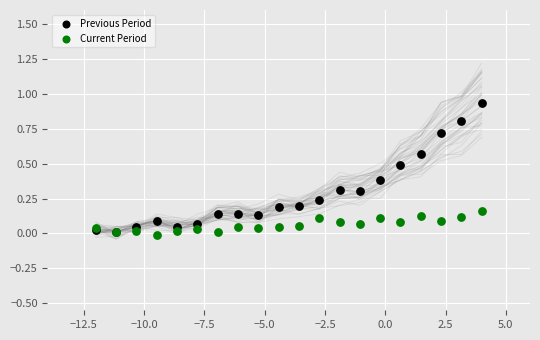

Which series has the widest spread of Y values?

Previous Period